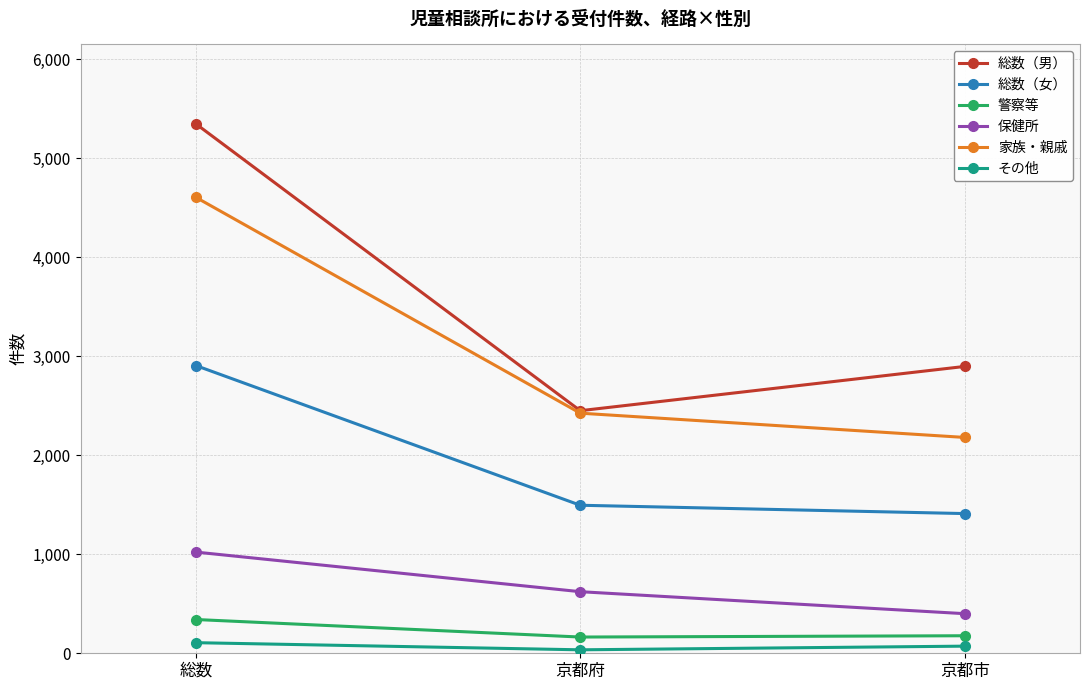

List the labels in order of 総数（男） value, largest first.

総数, 京都市, 京都府